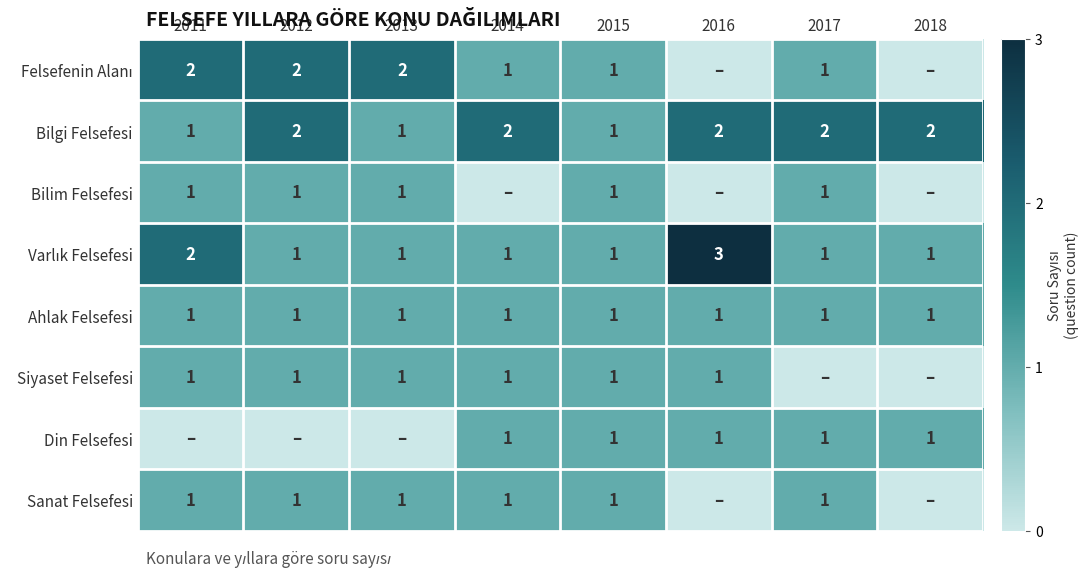

The Din Felsefesi series shows 1 at 2015. True or false?

True